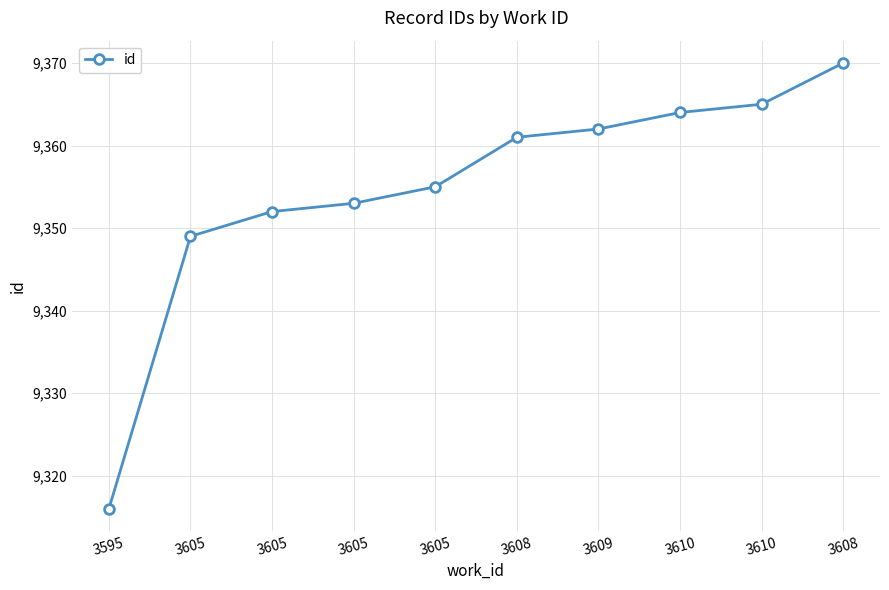

Is it true that the value at 3608 is 9361?

True